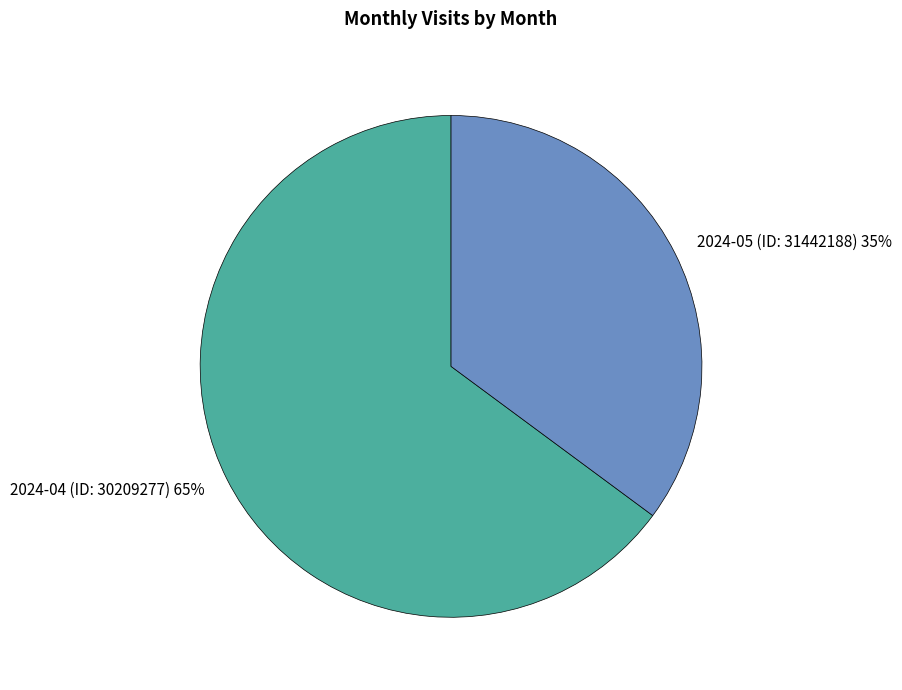

To the nearest percent, what percentage of the pie is 2024-04 (ID: 30209277)?

65%